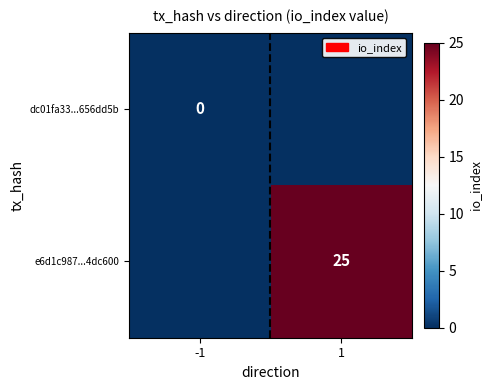

At how many categories does at least one series exceed 0?

1